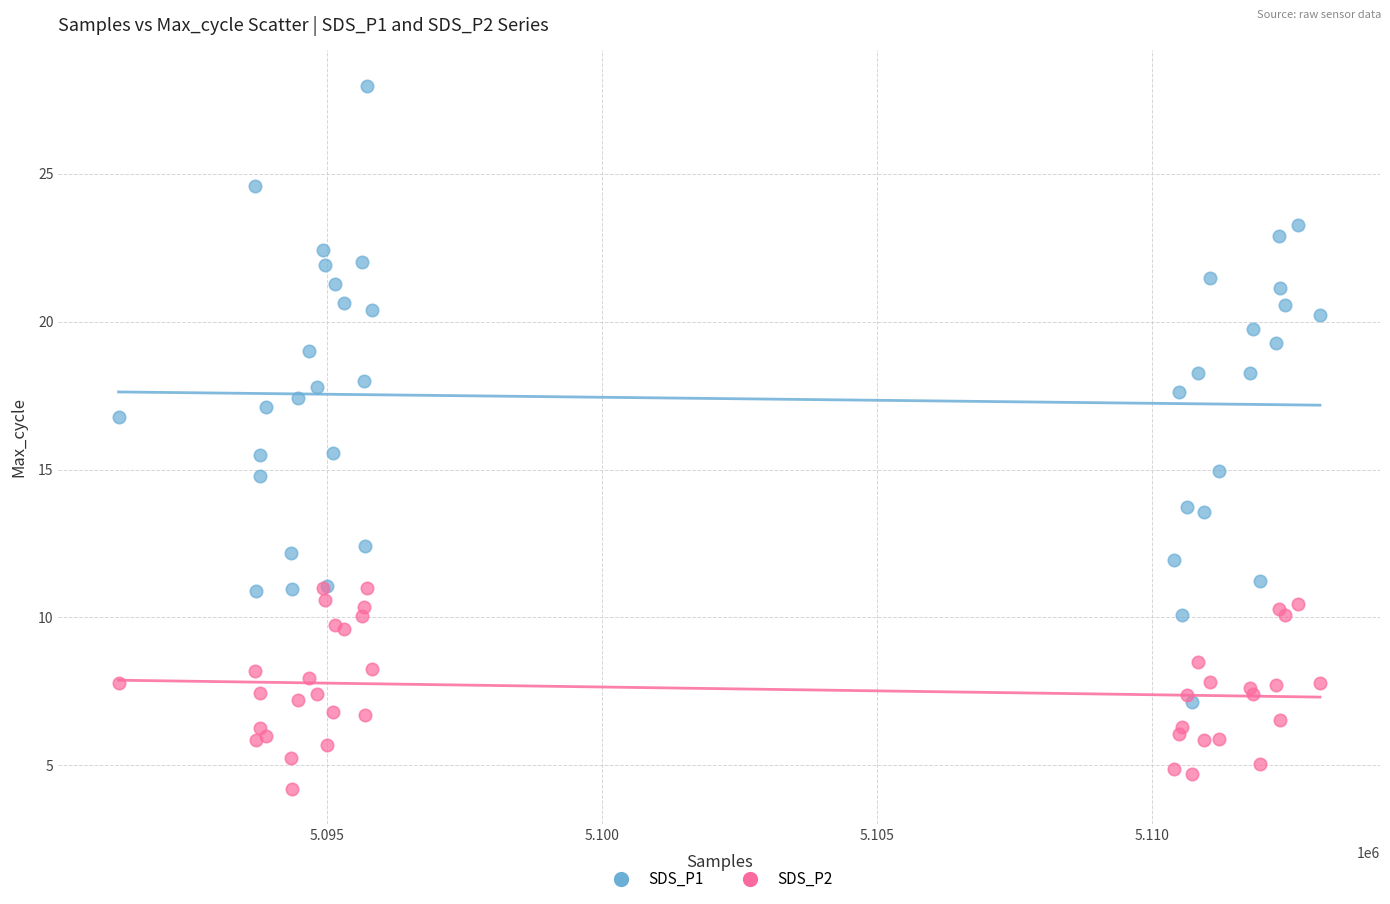

What are all the series names shown in the legend?

SDS_P1, SDS_P2